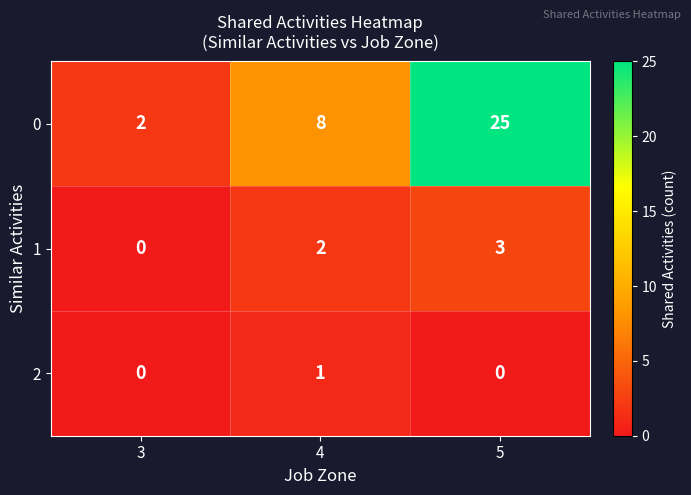

List the series in order of their peak value, lowest first.

2, 1, 0